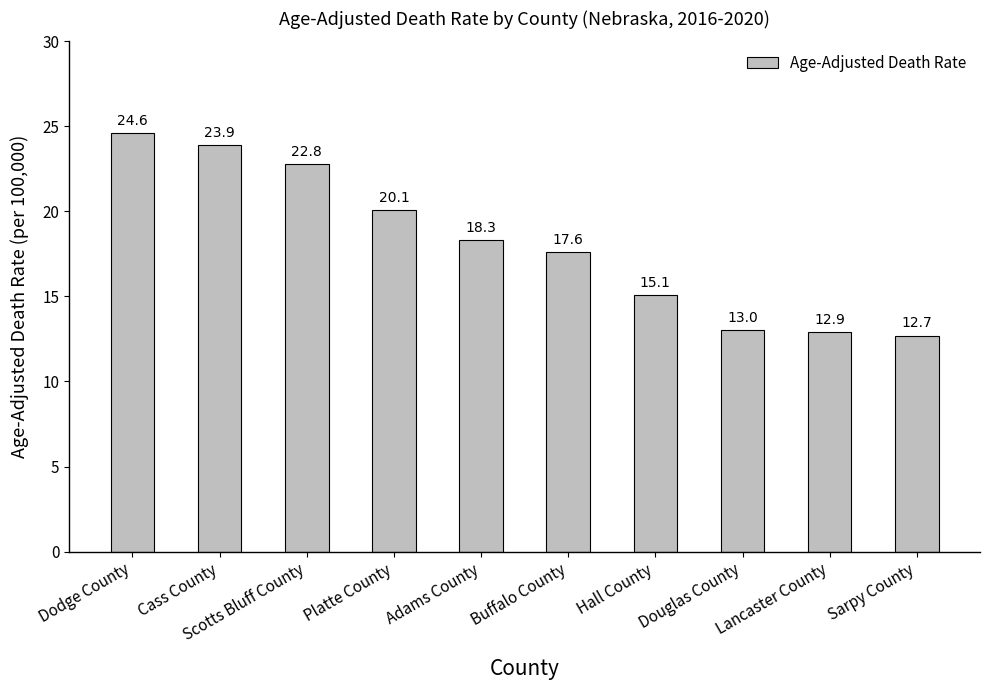

What is the label of the 5th bar from the right?

Buffalo County